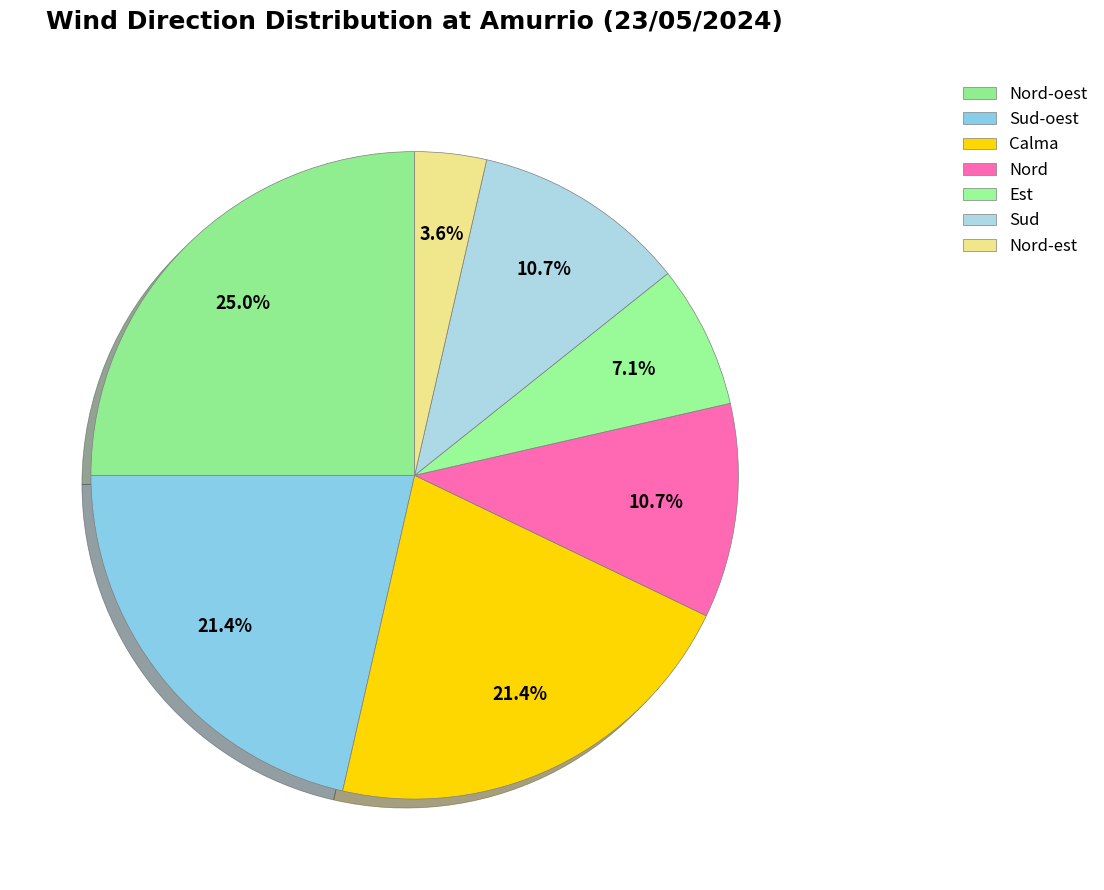

To the nearest percent, what is the difference between the largest and smallest slice percentages?

21%